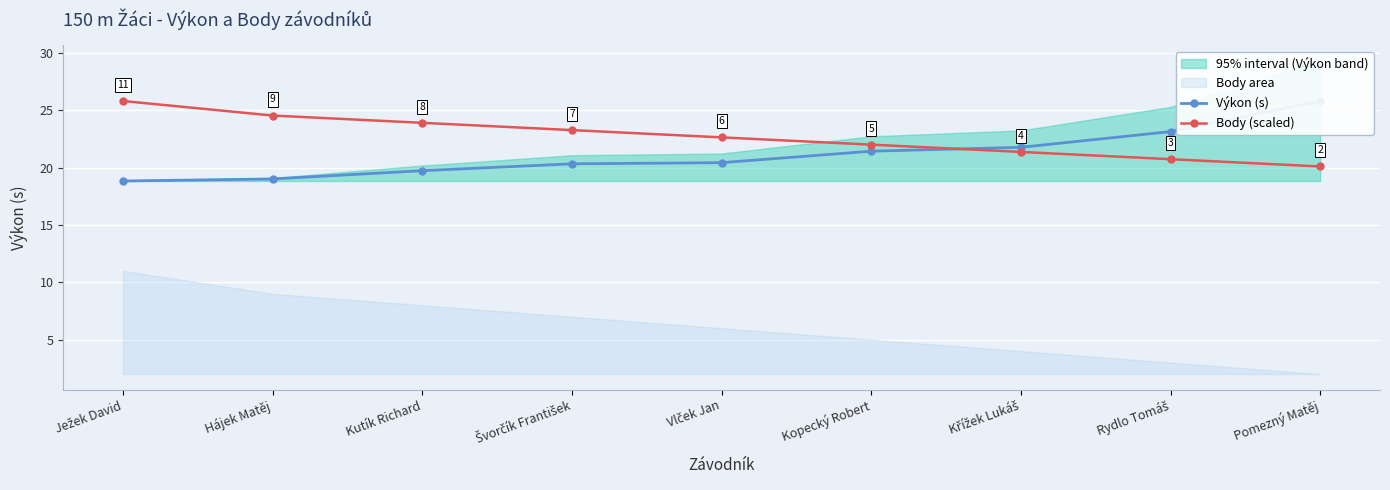

Between Vlček Jan and Hájek Matěj, which is larger?

Vlček Jan